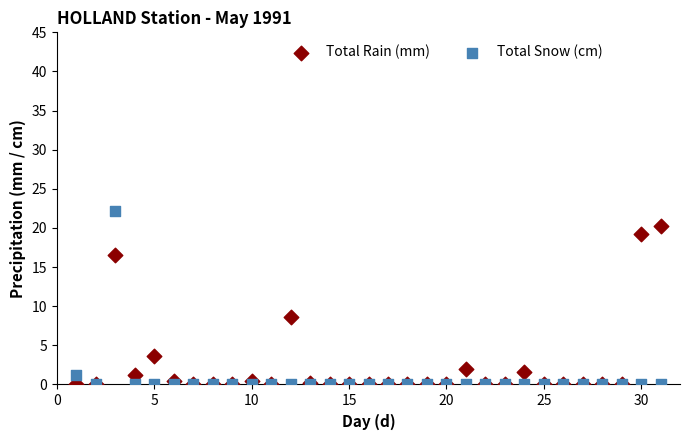

Which series reaches the maximum Y coordinate?

Total Snow (cm)